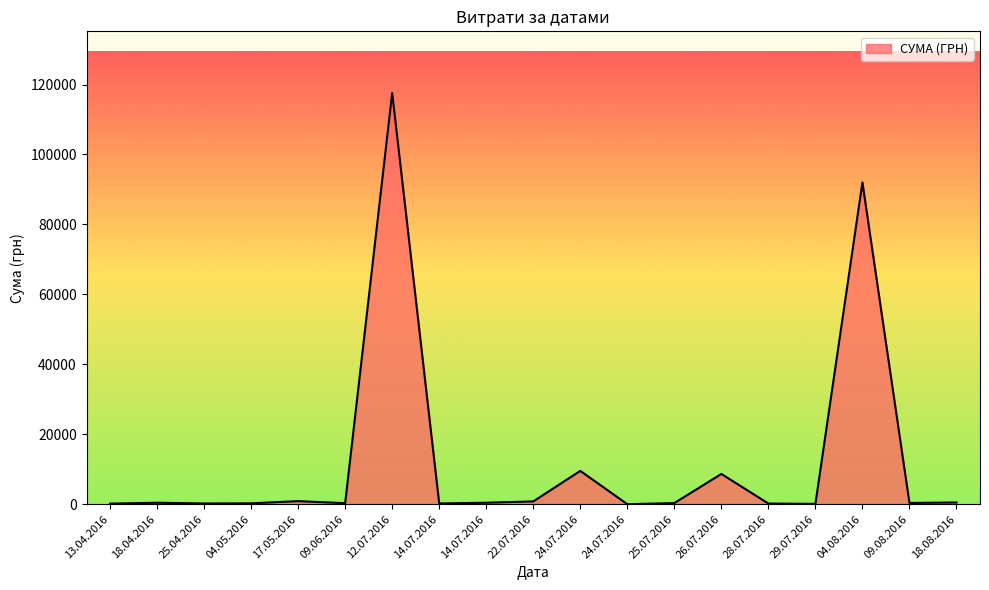

Is this an area chart (filled region under the line)?

Yes